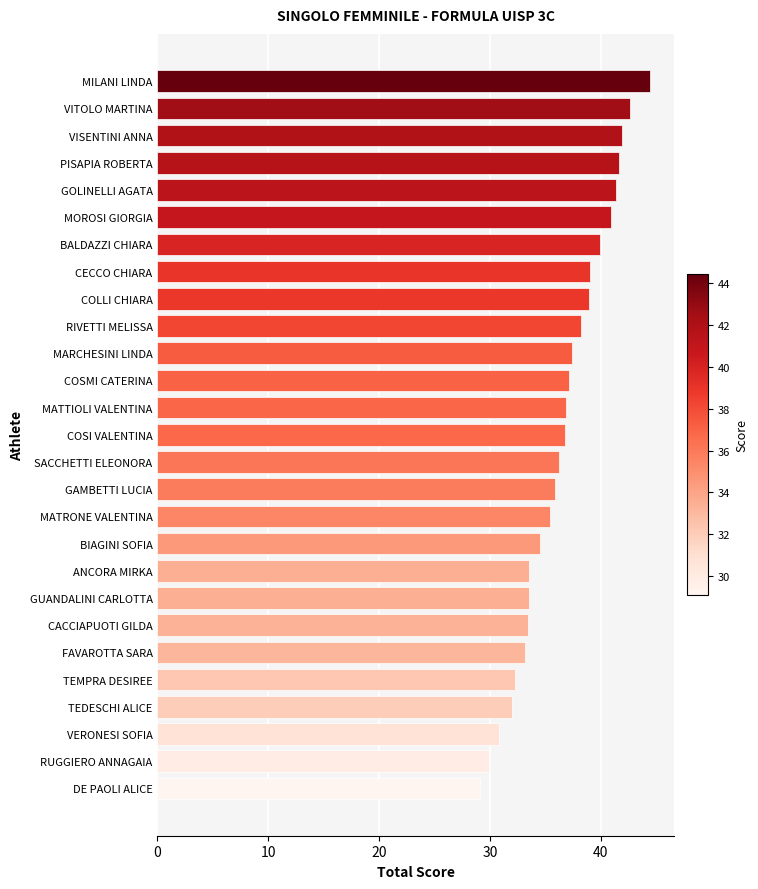

At which category does the chart reach its peak across all series?

MILANI LINDA